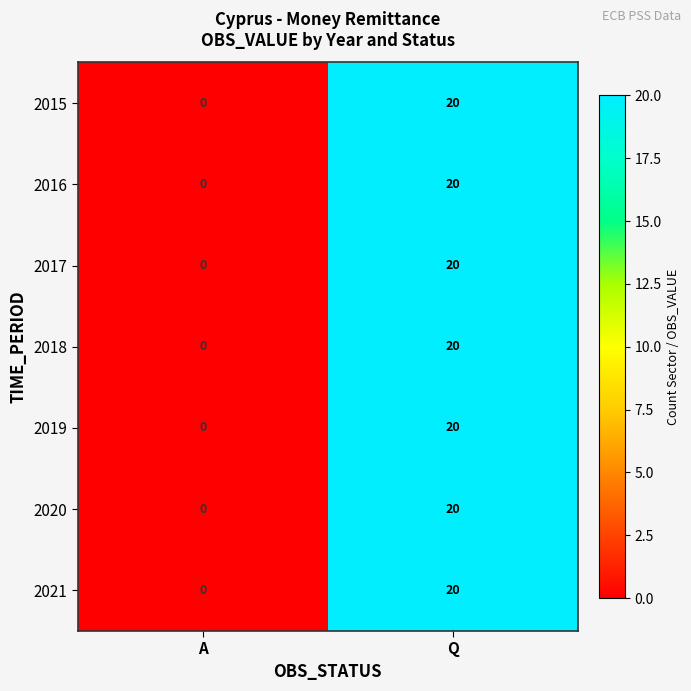

What is the difference between the maximum and minimum values in the 2016 series?

20